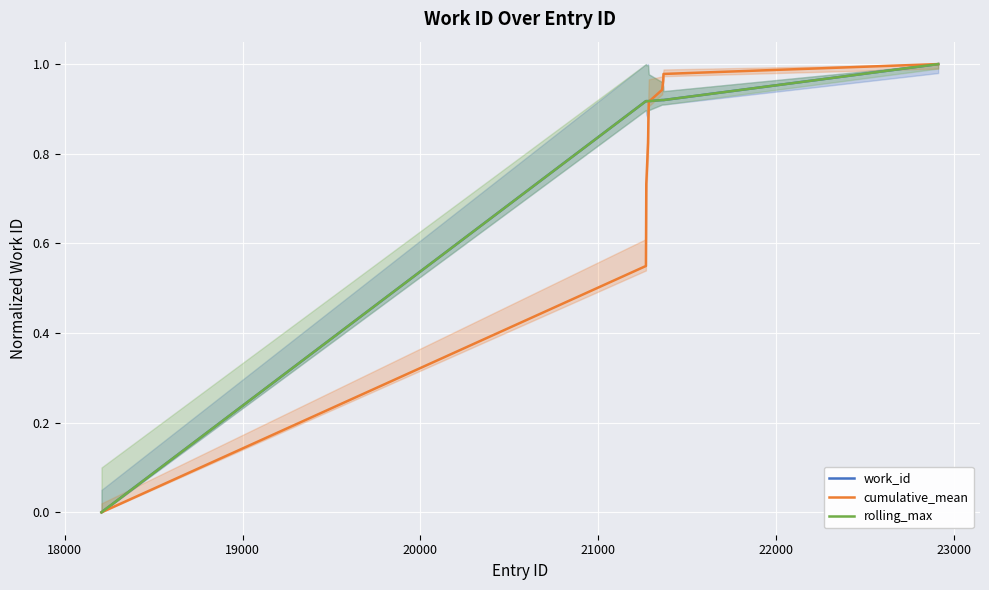

What is the greatest value displayed?

1.0